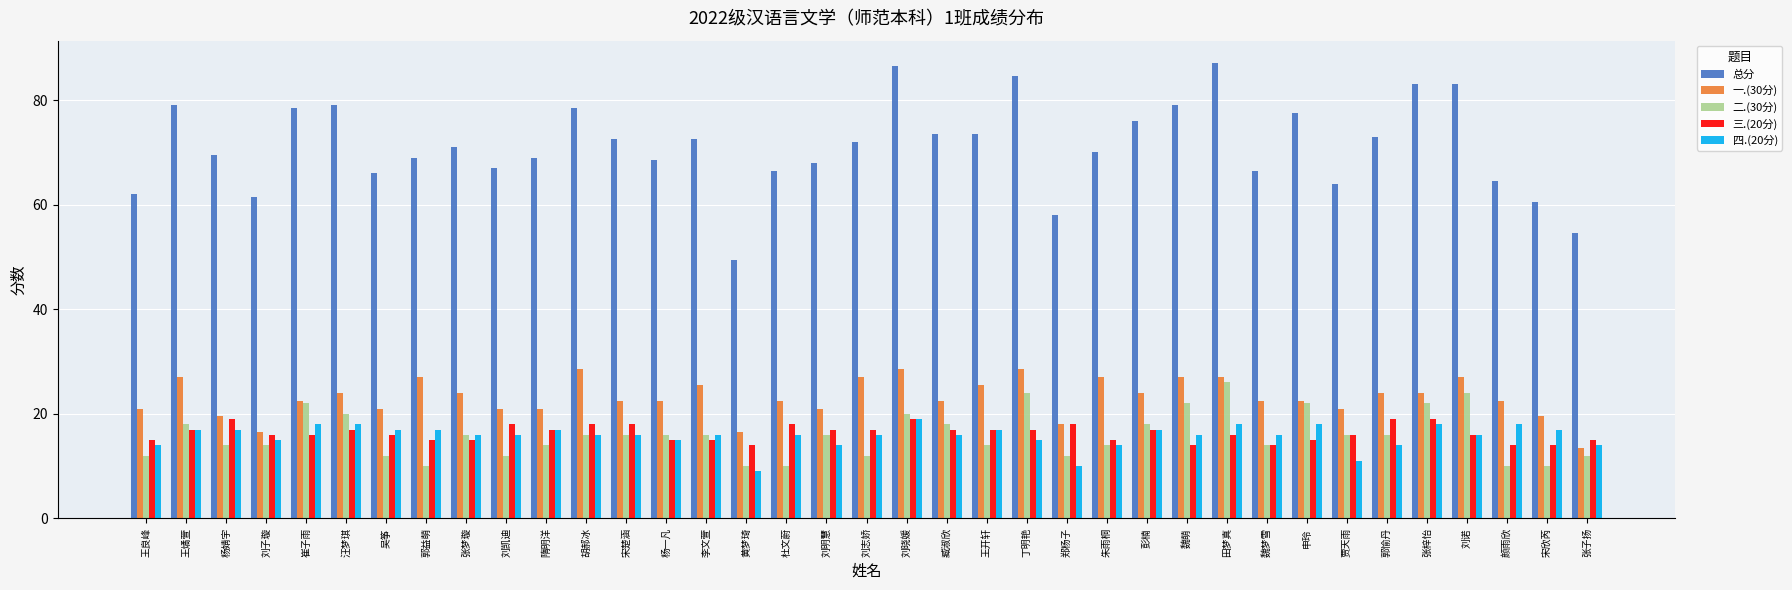

What are all the series names shown in the legend?

总分, 一.(30分), 二.(30分), 三.(20分), 四.(20分)